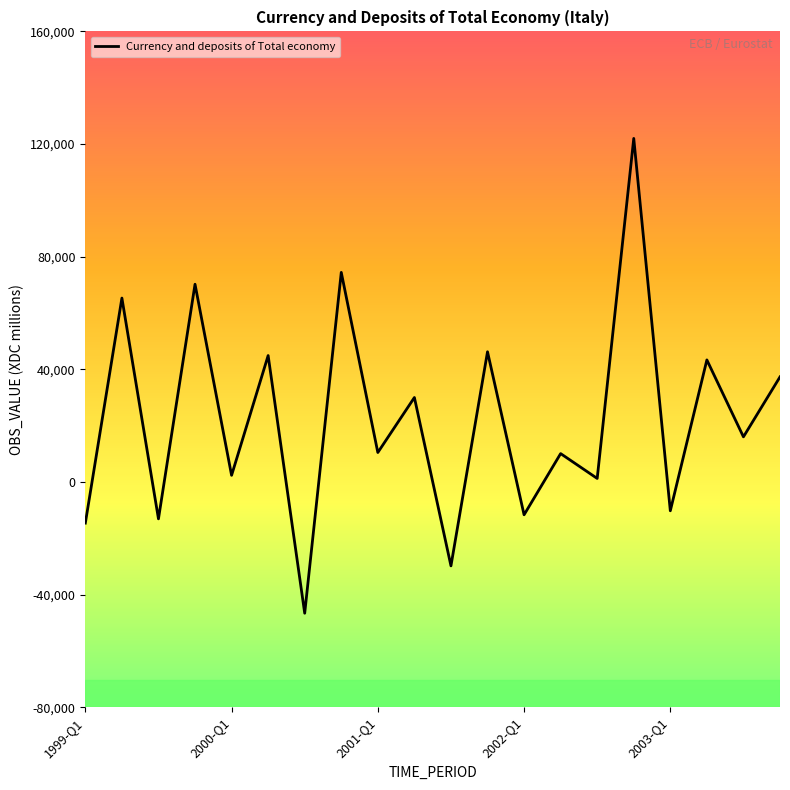

What is the maximum value shown in the chart?

121990